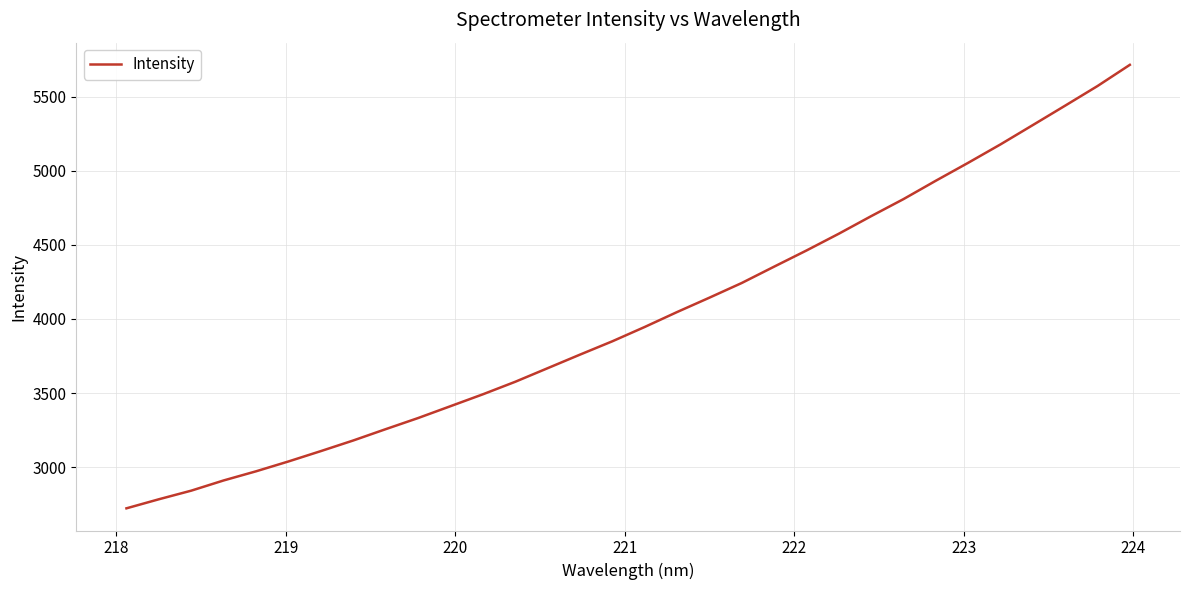

What is the difference between the maximum and minimum values?

2992.6